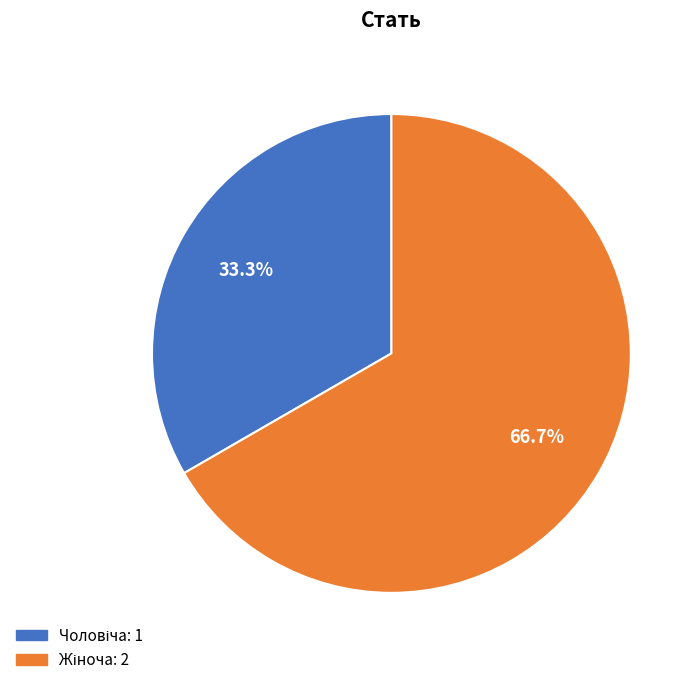

Does any single category account for the majority?

Yes